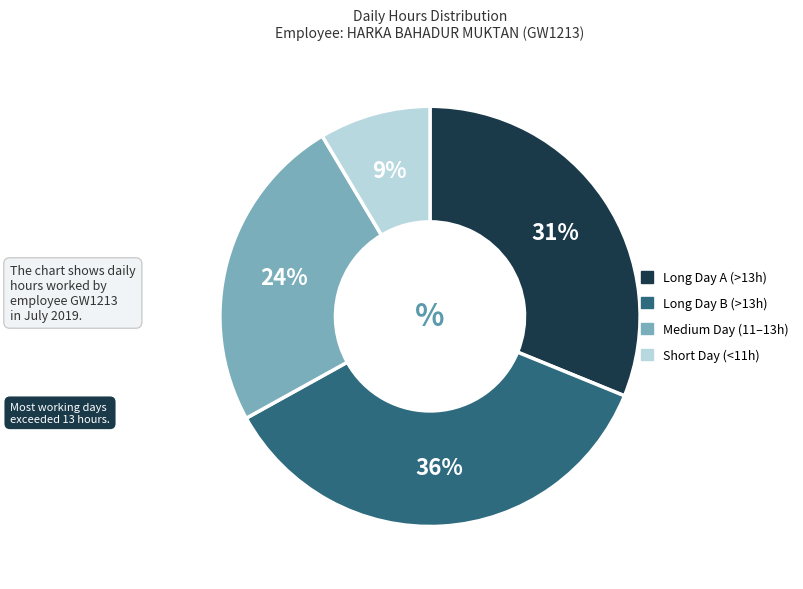

Combined, do Long Day A (>13h) and Long Day B (>13h) account for over 50%?

Yes